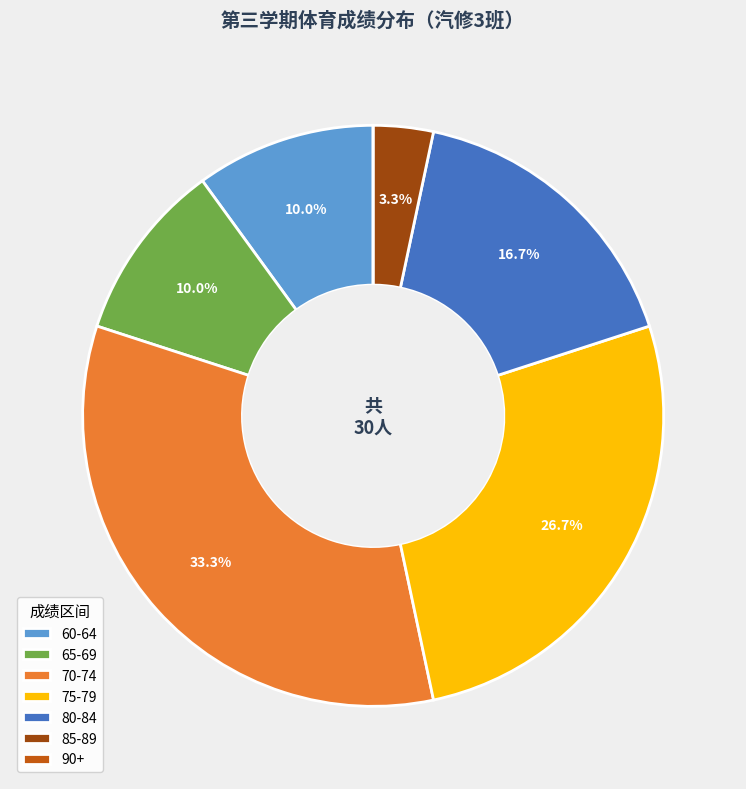

Is 65-69 the majority of the pie?

No